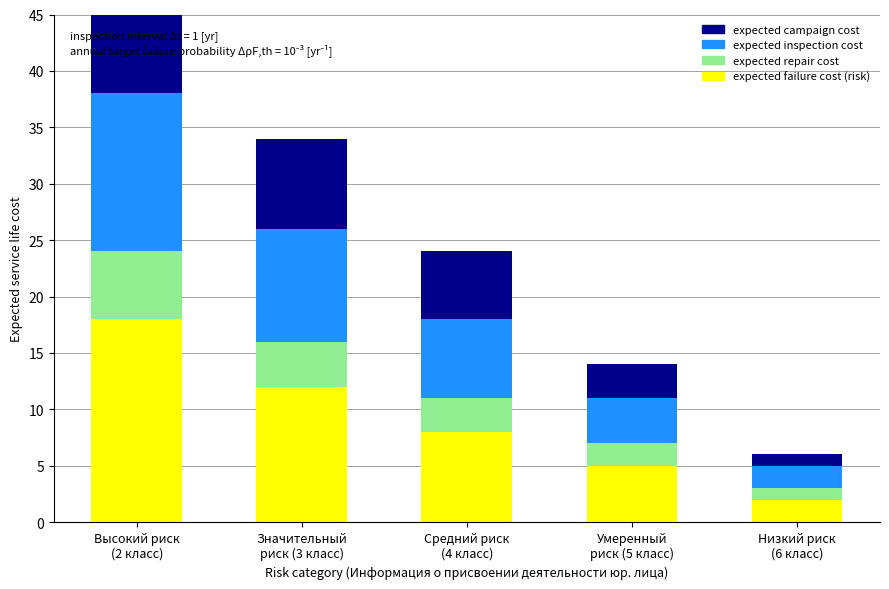

What is the difference between the highest and lowest values at Низкий риск
(6 класс)?

1